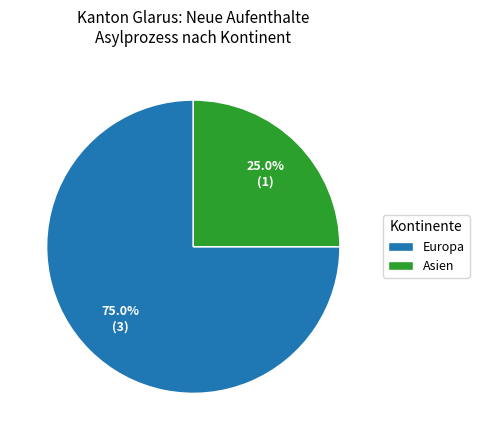

What percentage is the Asien slice, to the nearest percent?

25%